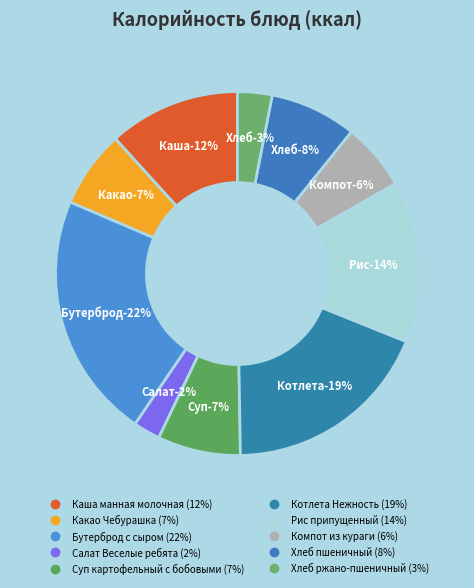

Is it true that Котлета Нежность is 12% of the pie?

False